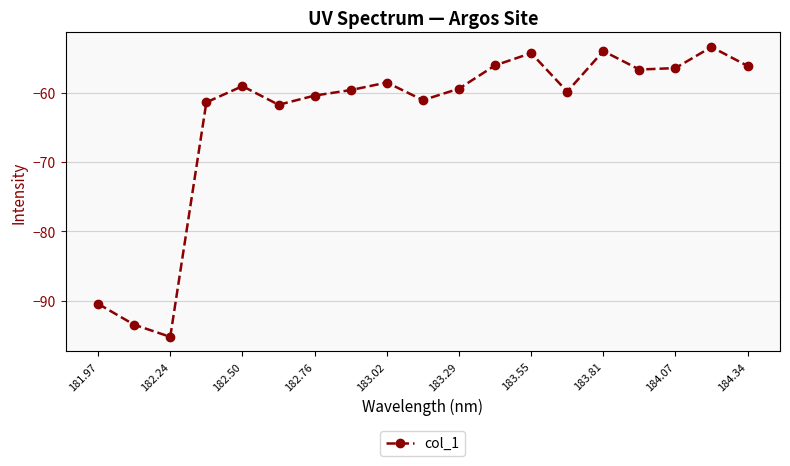

What is the difference between the maximum and minimum values?

41.8